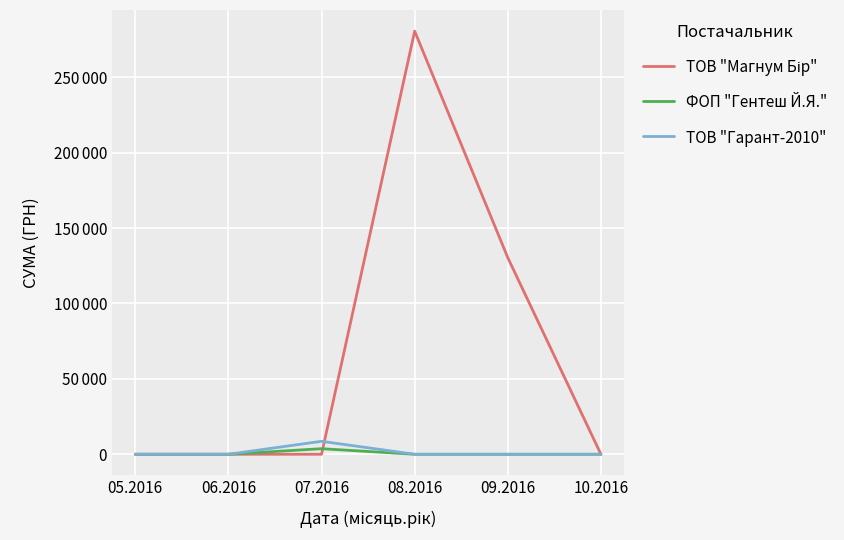

Is this an area chart (filled region under the line)?

No